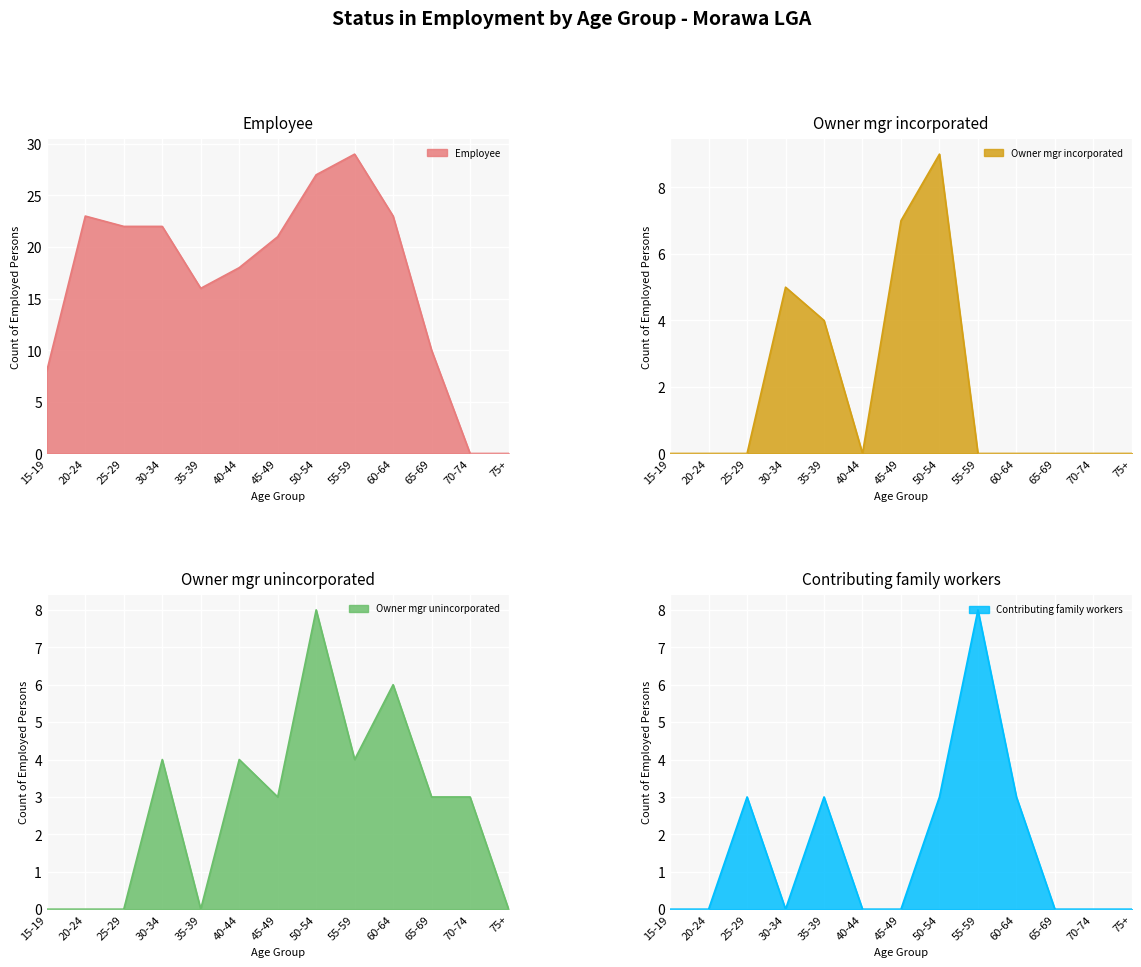

Where is the first local maximum for Contributing family workers?

25-29